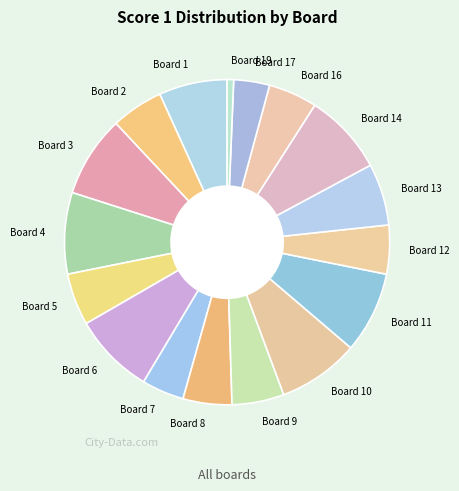

Do Board 3 and Board 2 together represent more than half of the pie?

No